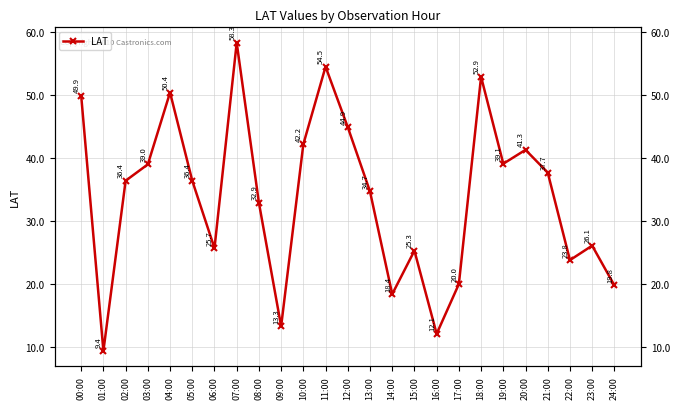

Reading left to right, transcribe all the data shown in this chart.

00:00=49.9	01:00=9.4	02:00=36.4	03:00=39.0	04:00=50.4	05:00=36.4	06:00=25.7	07:00=58.3	08:00=32.9	09:00=13.3	10:00=42.2	11:00=54.5	12:00=44.9	13:00=34.7	14:00=18.4	15:00=25.3	16:00=12.1	17:00=20.0	18:00=52.9	19:00=39.1	20:00=41.3	21:00=37.7	22:00=23.8	23:00=26.1	24:00=19.8